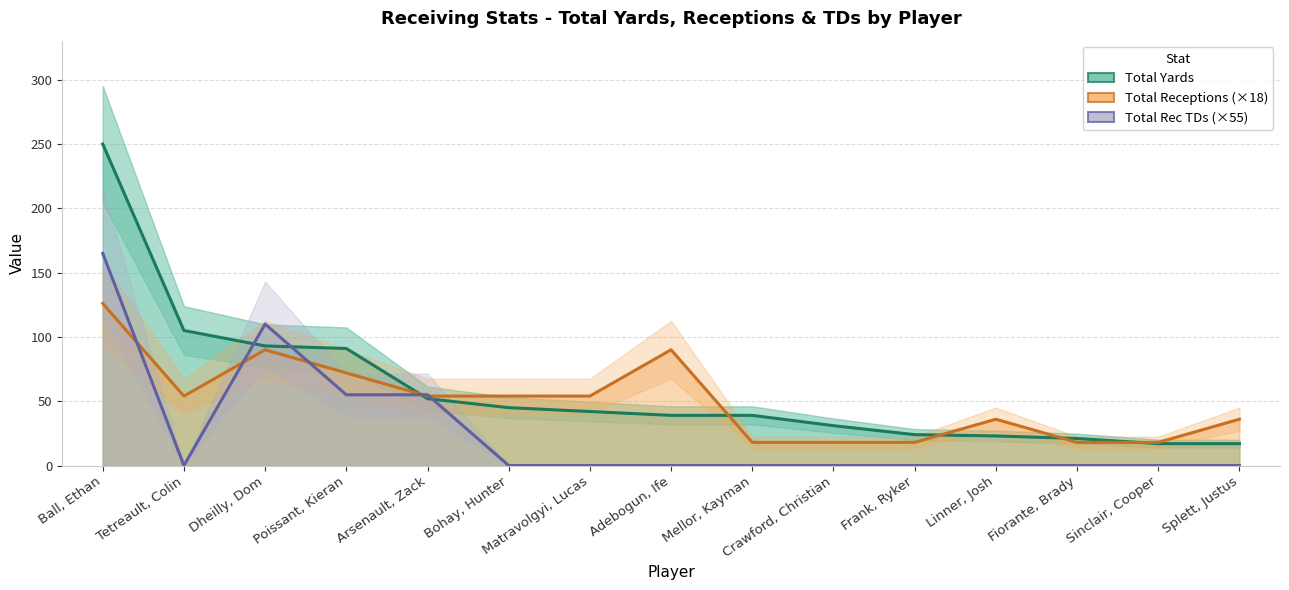

The Total Receptions (×18) series shows 29 at Fiorante, Brady. True or false?

False